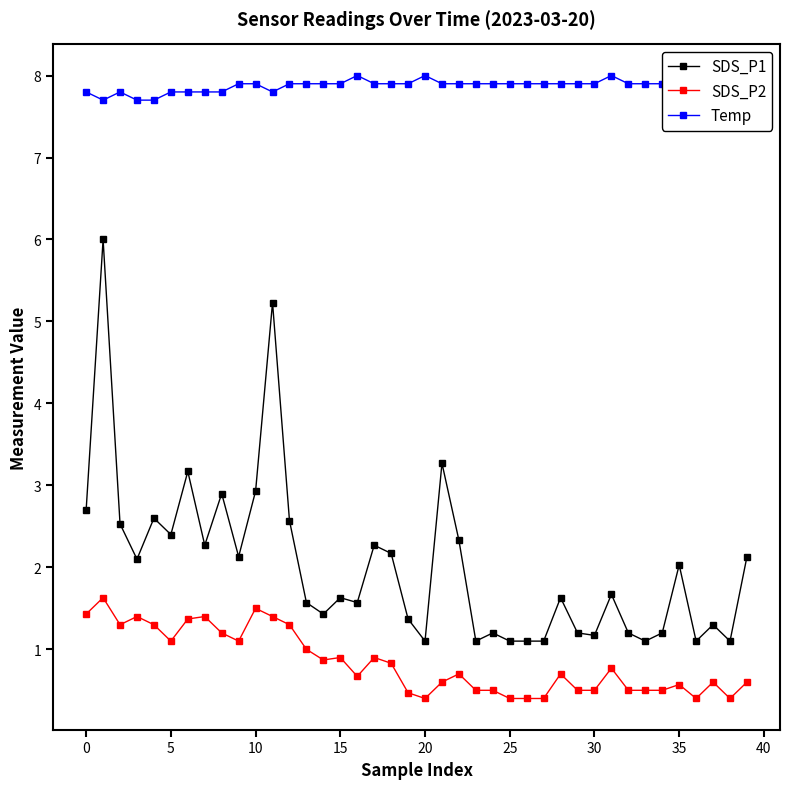

In Temp, how many points are higher than both neighbors (excluding endpoints)?

5